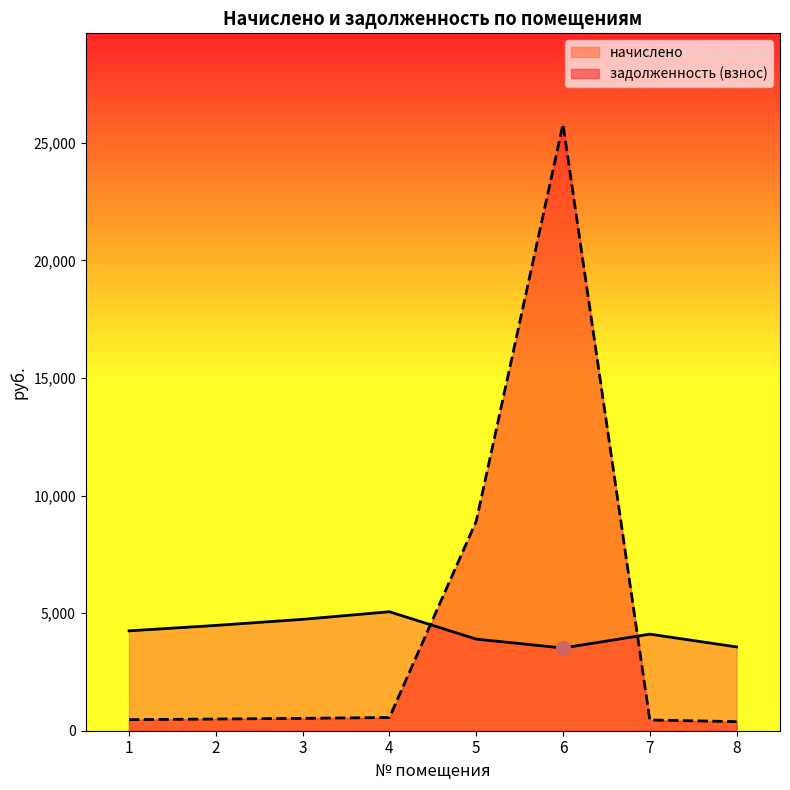

Which series has the largest total across all categories?

задолженность (взнос)